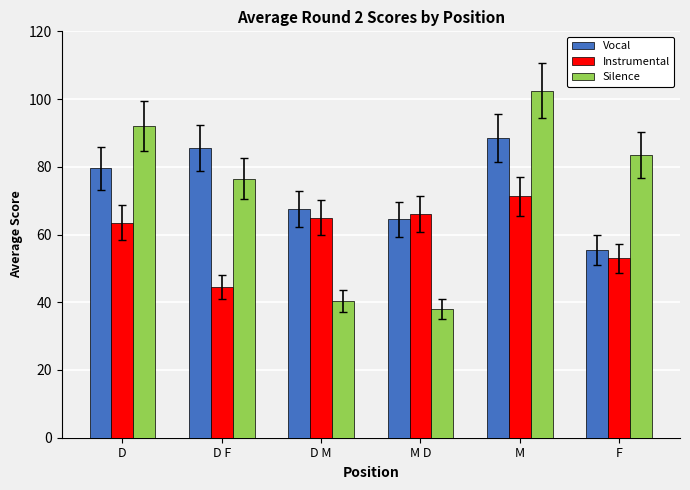

What is the sum of the Vocal values at M D and D F?

150.0